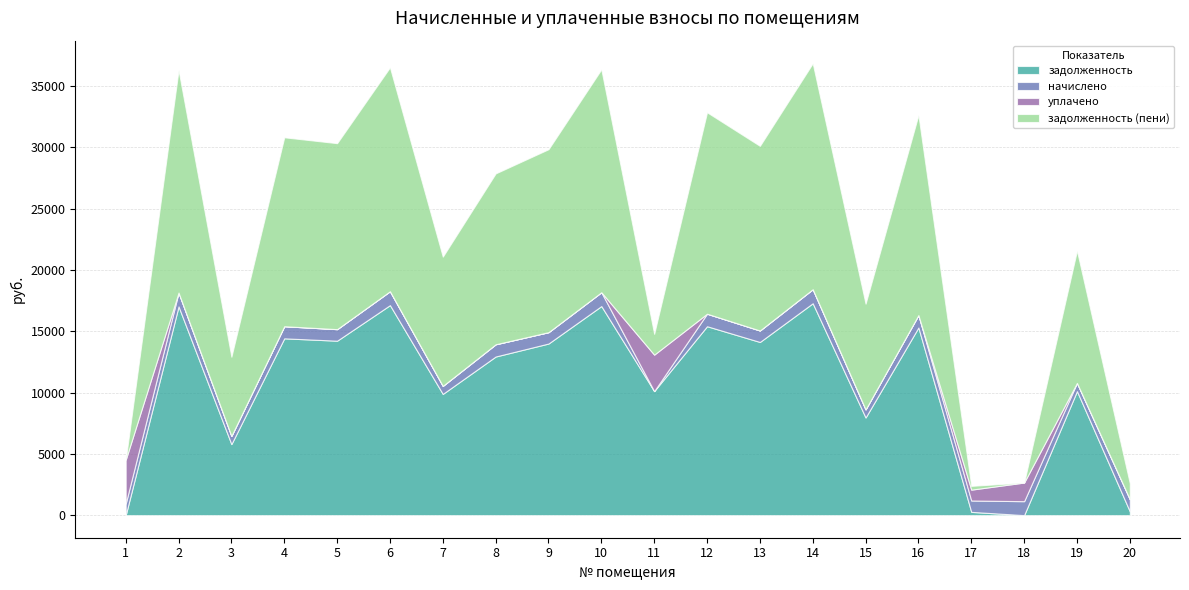

Where is the first local maximum for задолженность?

2